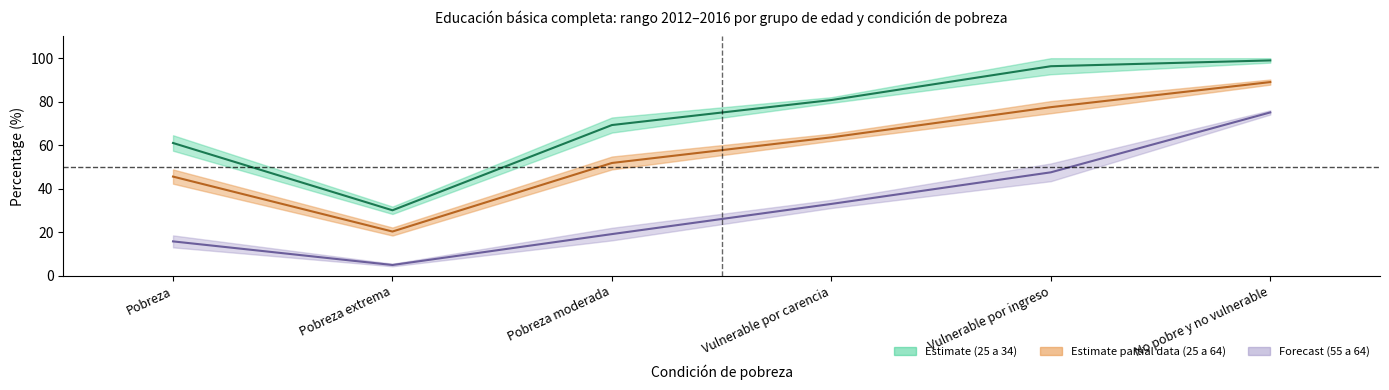

True or false: 2012 (55 a 64) and 2012 (25 a 34) cross at least once.

False